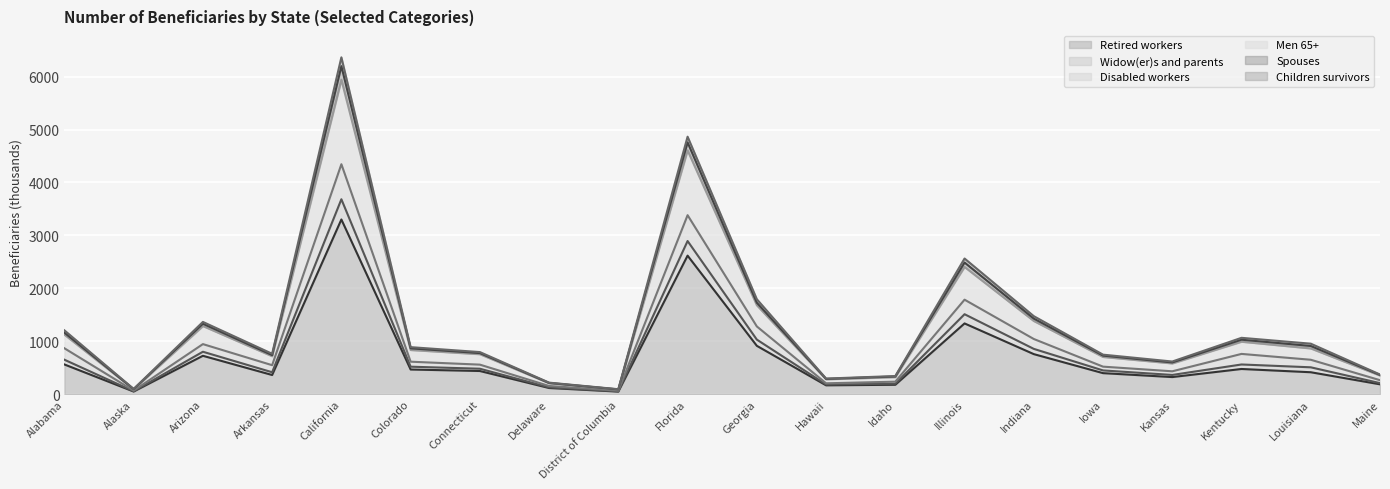

At which category is the sum across all series the highest?

California